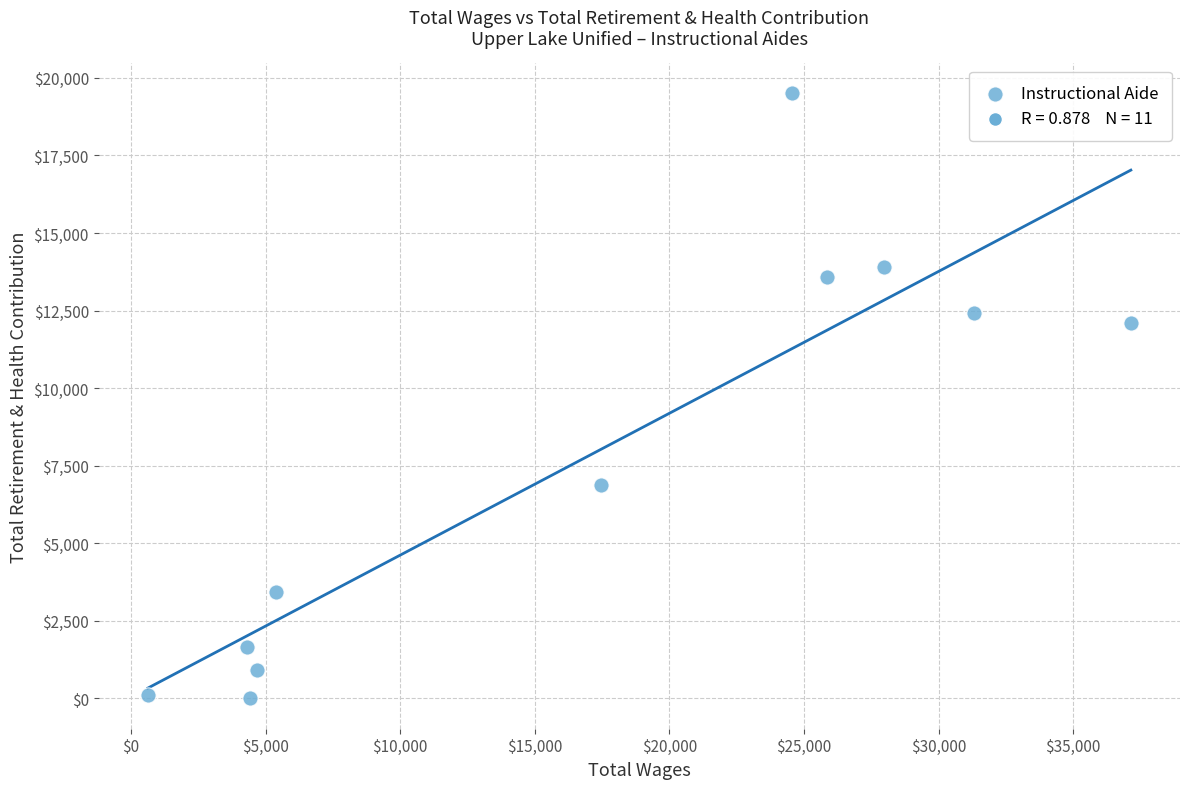

What Y value in the scatter plot is closest to 9749?

12092